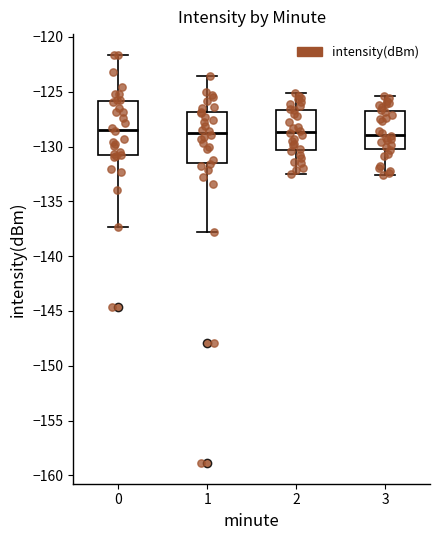

Where is the lower edge of the box at x = 0 on the y-axis? The values are not printed on the chart, so give them approximately, as read against the axis.

-131.0